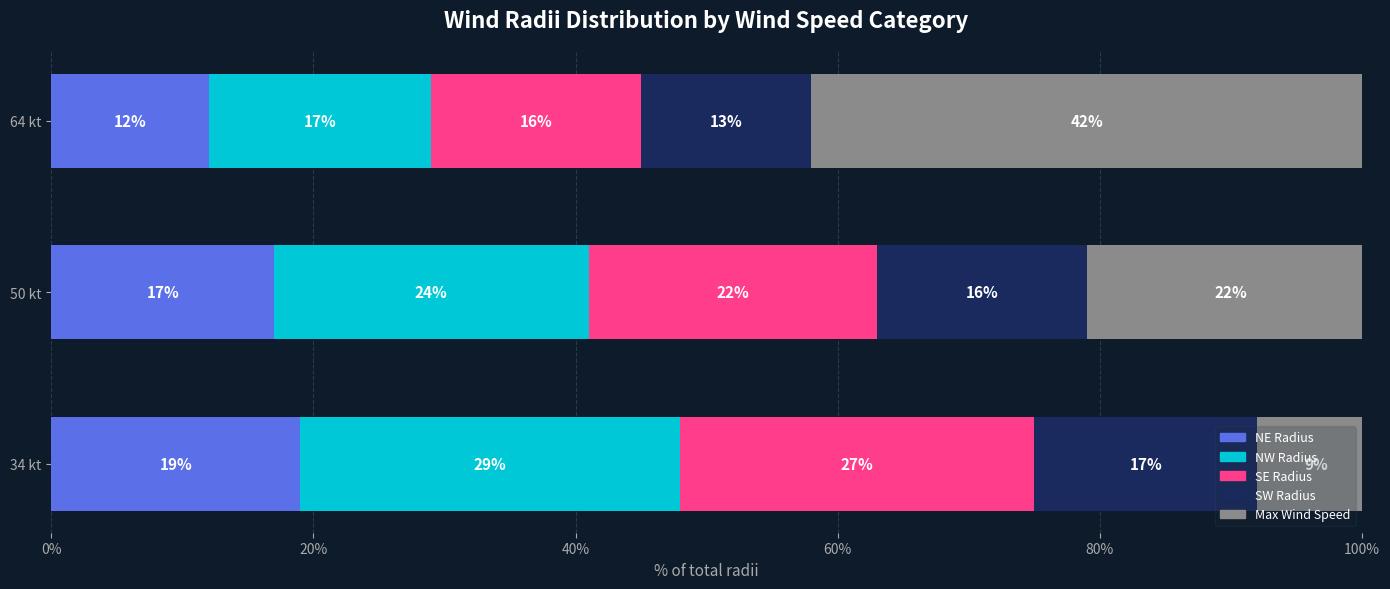

Count the number of categories in the chart.

3